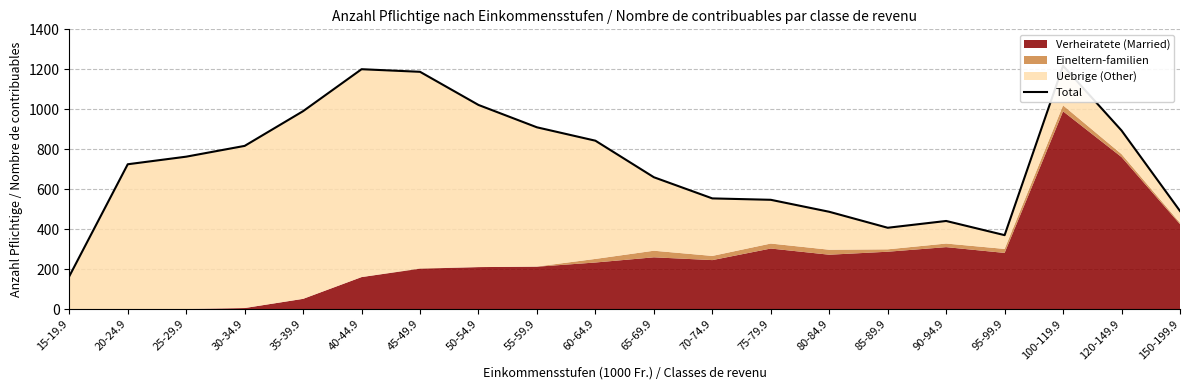

Reading left to right, extract all data points from this chart.

164	725	763	817	991	1201	1188	1022	910	843	660	554	547	487	407	441	370	1218	894	491